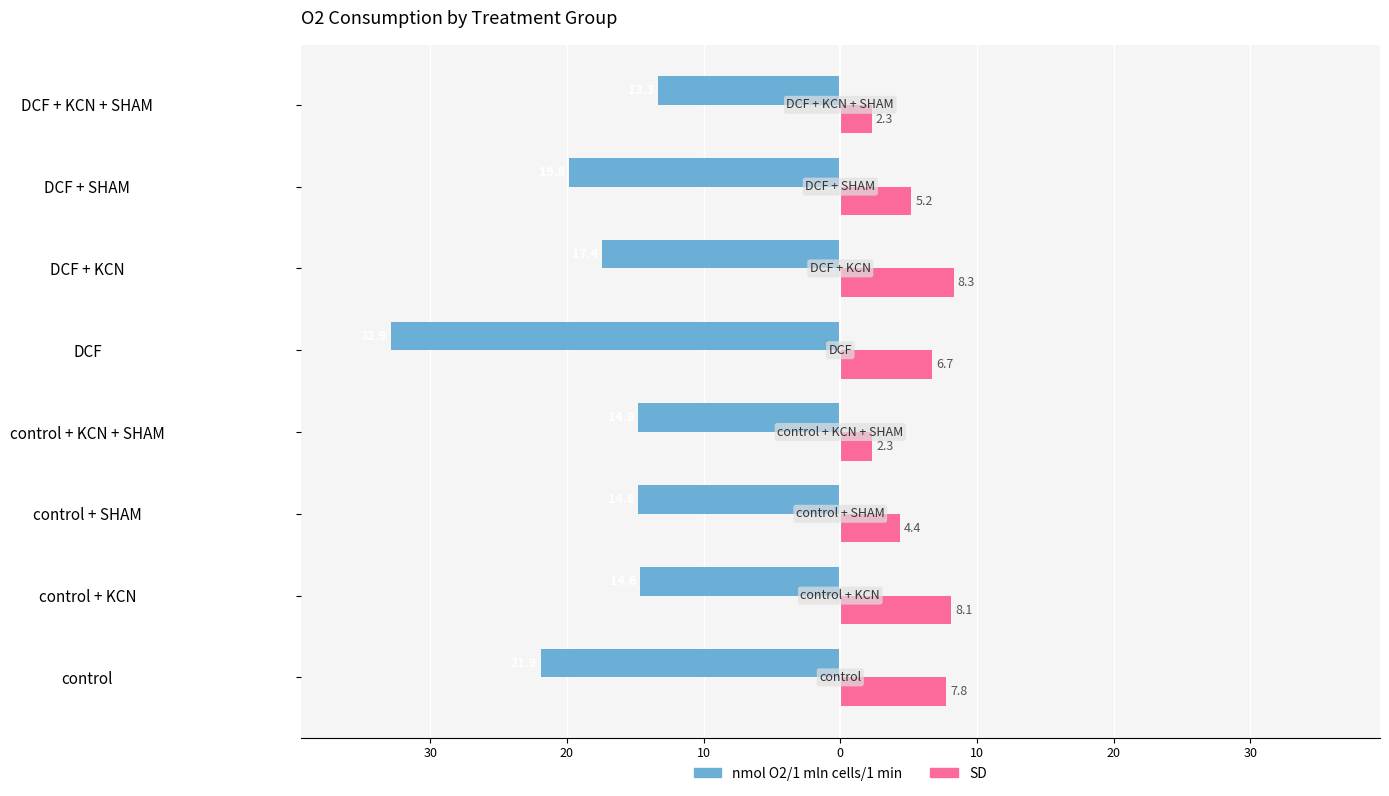

What is the label of the 6th bar from the right?

control + SHAM